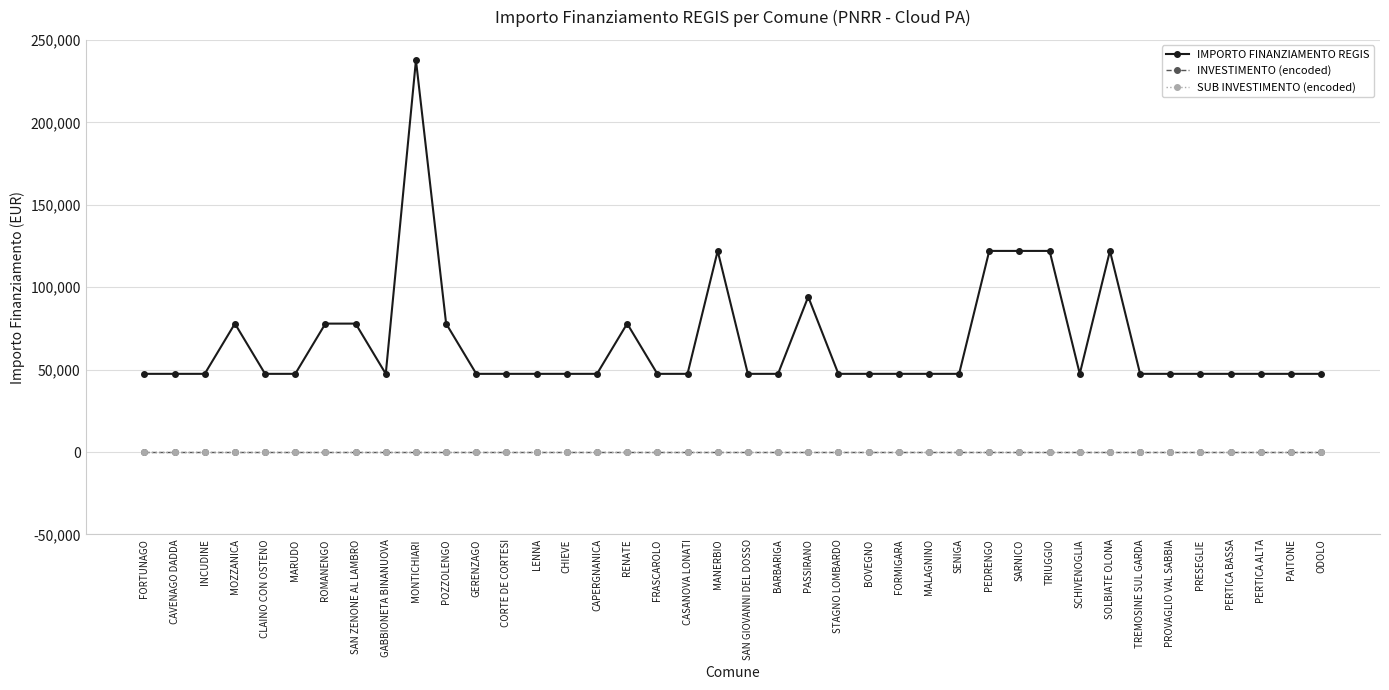

What is the sum of the SUB INVESTIMENTO (encoded) values at FORTUNAGO and MALAGNINO?

2.4